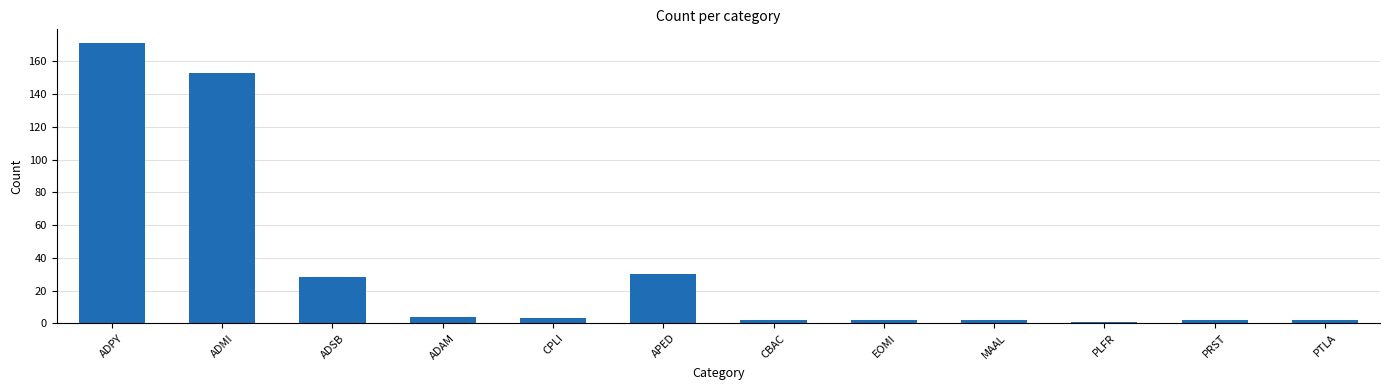

What is the label of the 11th bar from the right?

ADMI